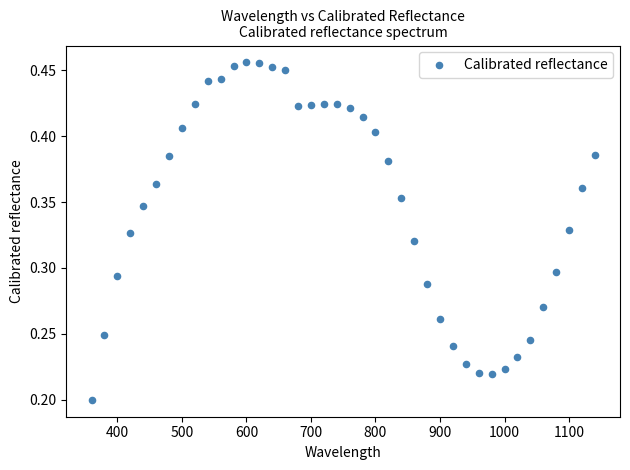

What is the range of X values (max minus min)?

780.0